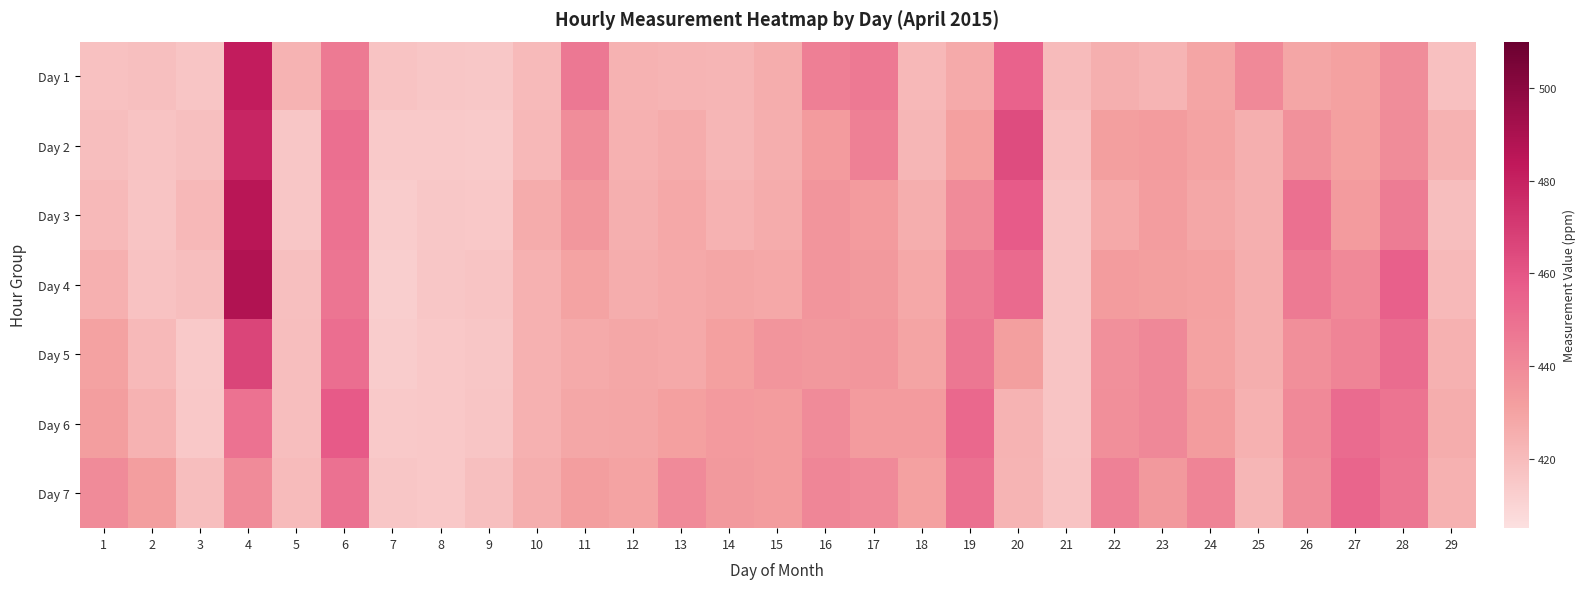

Reading right to left, list all the values displayed in this chart.

Day 1: 29=418.1	28=438.3	27=430.7	26=428.5	25=440.1	24=429.1	23=422.9	22=424.9	21=420.1	20=454.7	19=427.1	18=421.1	17=446.1	16=443.9	15=425.9	14=422.4	13=423.0	12=423.8	11=446.8	10=420.2	9=415.0	8=415.4	7=416.6	6=445.8	5=423.2	4=481.8	3=416.0	2=418.4	1=417.6
Day 2: 29=423.5	28=438.9	27=430.9	26=436.9	25=424.9	24=429.9	23=432.7	22=431.5	21=417.9	20=463.5	19=431.1	18=422.1	17=443.3	16=433.3	15=425.1	14=422.2	13=426.2	12=424.0	11=438.6	10=421.4	9=413.8	8=414.4	7=414.2	6=450.0	5=415.6	4=478.8	3=418.2	2=416.8	1=418.8
Day 3: 29=418.9	28=444.9	27=432.9	26=449.3	25=424.7	24=428.3	23=432.1	22=427.5	21=416.3	20=457.9	19=439.3	18=425.1	17=433.3	16=435.7	15=426.3	14=423.8	13=427.8	12=424.8	11=434.6	10=426.0	9=414.6	8=415.2	7=413.0	6=448.6	5=415.6	4=485.8	3=421.0	2=416.4	1=420.8
Day 4: 29=420.7	28=455.5	27=440.1	26=445.9	25=425.5	24=430.7	23=431.3	22=432.5	21=416.3	20=452.1	19=445.1	18=427.7	17=433.9	16=435.7	15=427.9	14=428.6	13=427.4	12=425.8	11=430.0	10=424.0	9=416.4	8=415.4	7=412.0	6=447.8	5=418.4	4=488.0	3=418.6	2=417.0	1=424.4
Day 5: 29=423.9	28=451.3	27=442.3	26=437.5	25=425.5	24=430.3	23=440.3	22=437.1	21=416.1	20=431.5	19=447.1	18=429.5	17=435.3	16=434.5	15=435.7	14=431.0	13=427.4	12=428.0	11=427.0	10=424.2	9=415.6	8=414.8	7=413.0	6=450.2	5=418.8	4=466.4	3=414.4	2=420.8	1=430.4
Day 6: 29=425.7	28=448.3	27=451.7	26=440.1	25=424.1	24=432.5	23=440.5	22=437.7	21=416.1	20=423.1	19=452.7	18=433.3	17=432.9	16=439.3	15=432.7	14=433.4	13=431.2	12=428.6	11=428.2	10=424.2	9=416.0	8=414.6	7=414.2	6=458.2	5=418.6	4=448.6	3=414.6	2=423.8	1=431.8
Day 7: 29=424.1	28=447.5	27=453.9	26=438.5	25=421.9	24=442.1	23=433.9	22=443.1	21=416.7	20=422.7	19=449.7	18=430.5	17=439.5	16=441.1	15=432.5	14=434.0	13=439.6	12=429.8	11=432.0	10=425.4	9=418.4	8=414.6	7=415.4	6=449.2	5=419.8	4=439.4	3=418.8	2=431.8	1=439.2